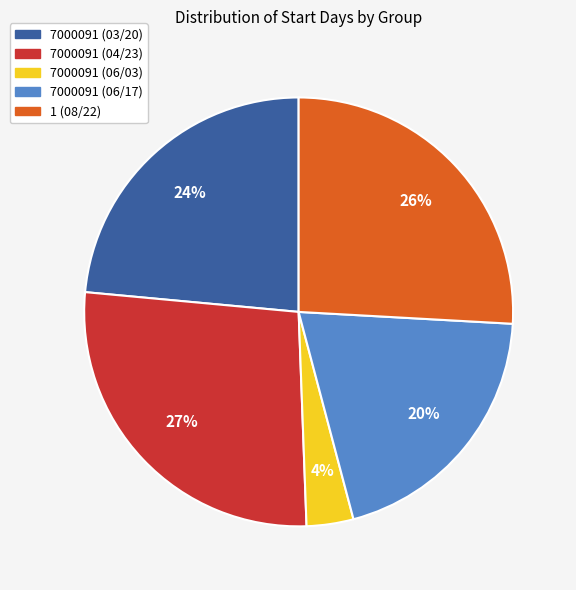

Rank the categories by value from lowest to highest.

7000091 (06/03), 7000091 (06/17), 7000091 (03/20), 1 (08/22), 7000091 (04/23)